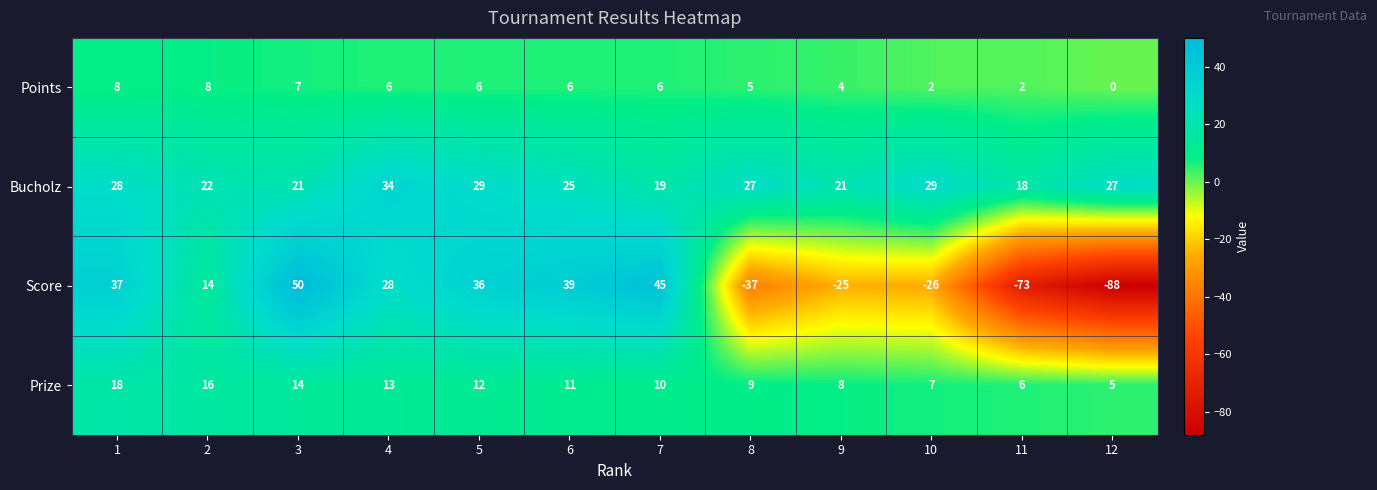

Rank the series at 8 from lowest to highest value.

Score, Points, Prize, Bucholz